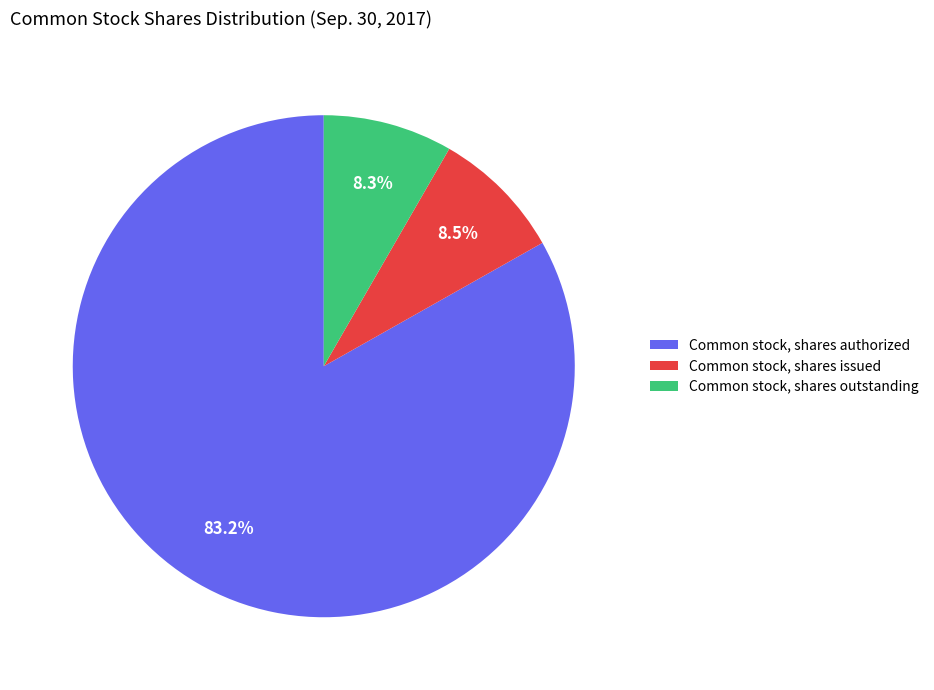

To the nearest percent, what is the average slice percentage?

33%